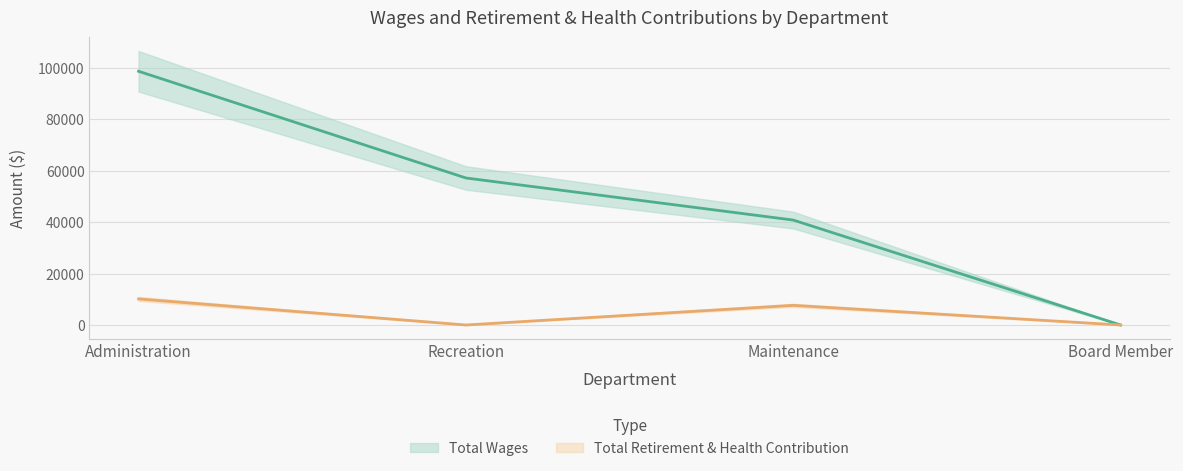

What is the sum of all Total Wages values?

196650